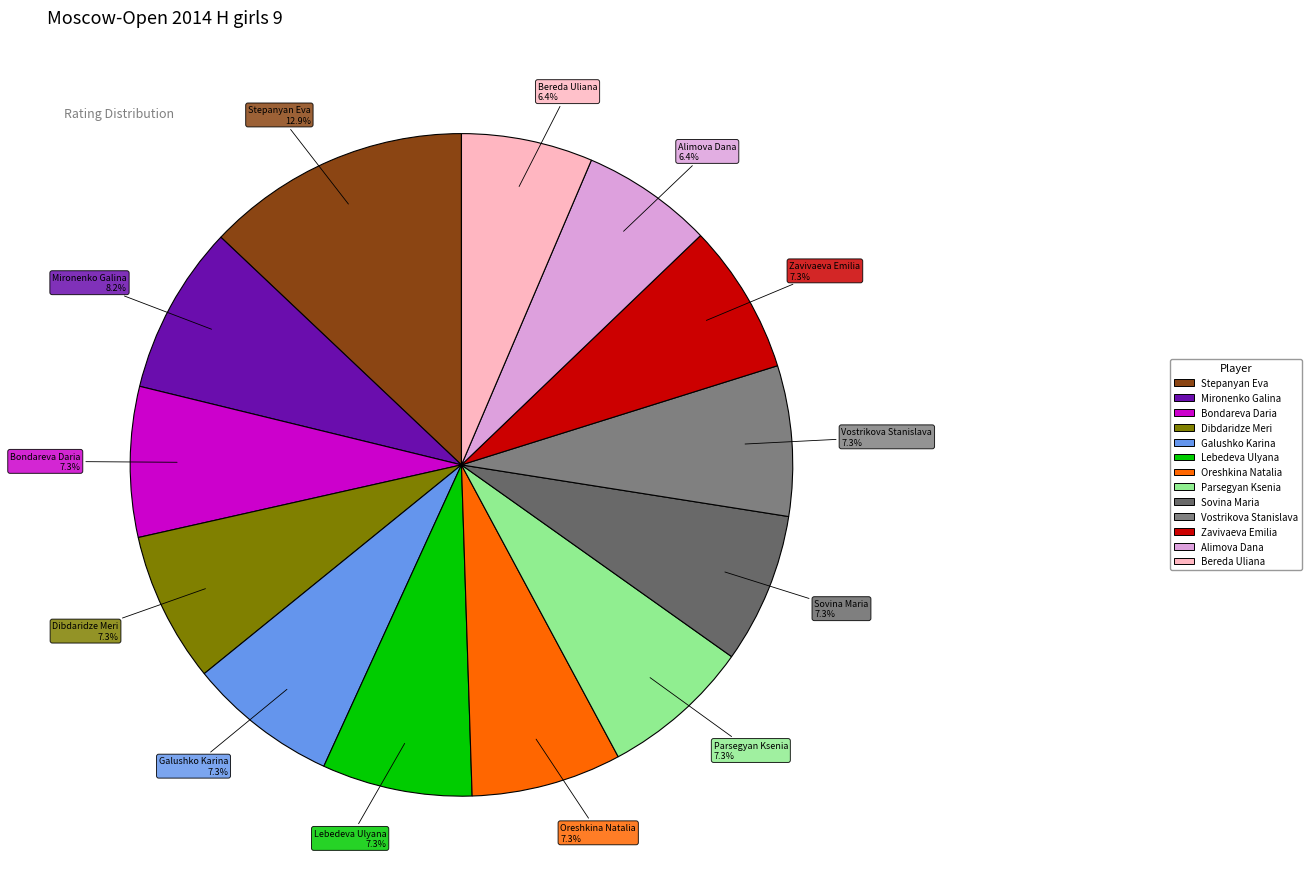

Approximately how many times larger is the value at Zavivaeva Emilia compared to Vostrikova Stanislava?

1.0